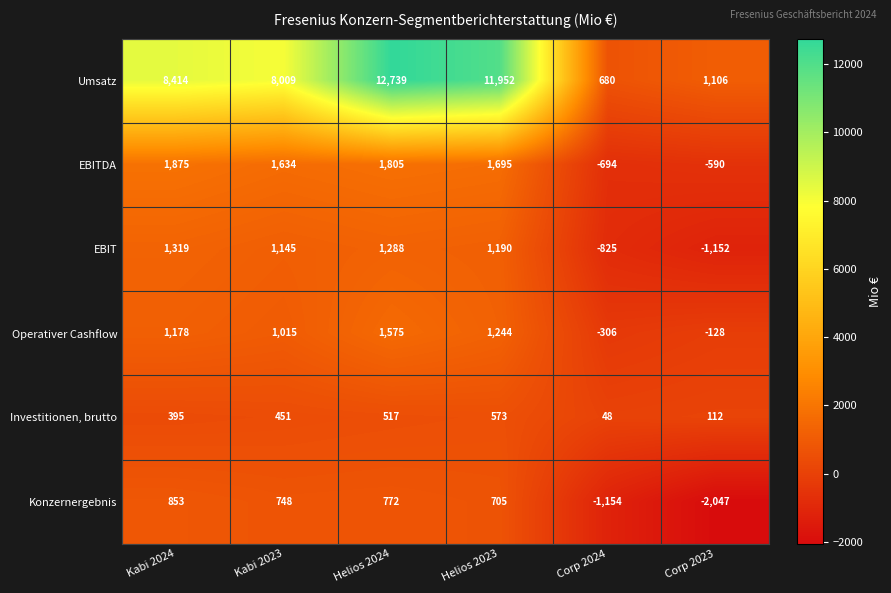

The value of Investitionen, brutto at Kabi 2023 is 800. True or false?

False